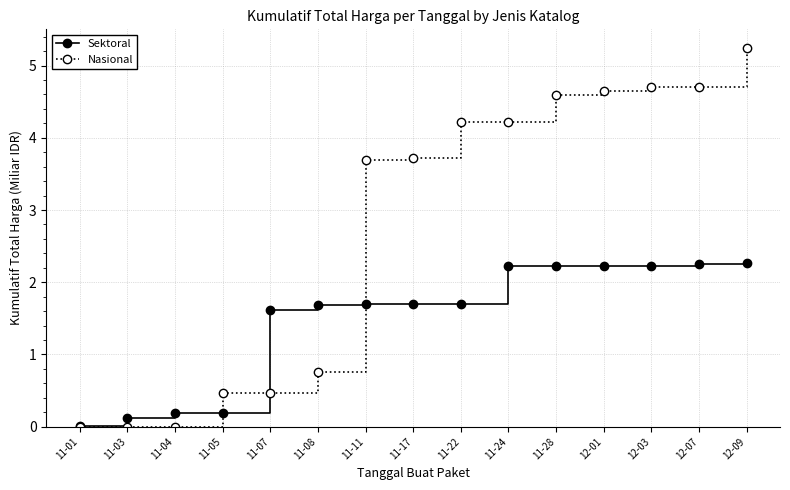

True or false: Sektoral has a value of 0.5 at 11-07.

False